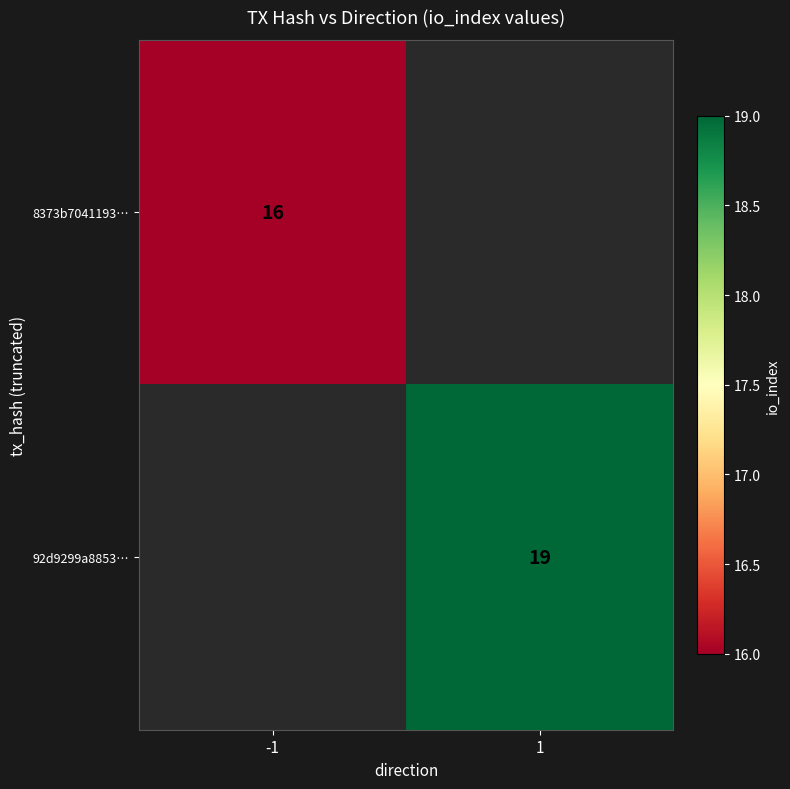

The 92d9299a8853… series shows 19 at 1. True or false?

True